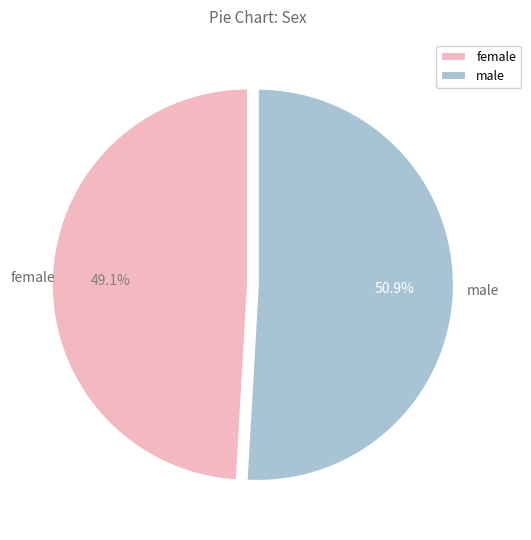

Does male represent more than half of the total?

Yes